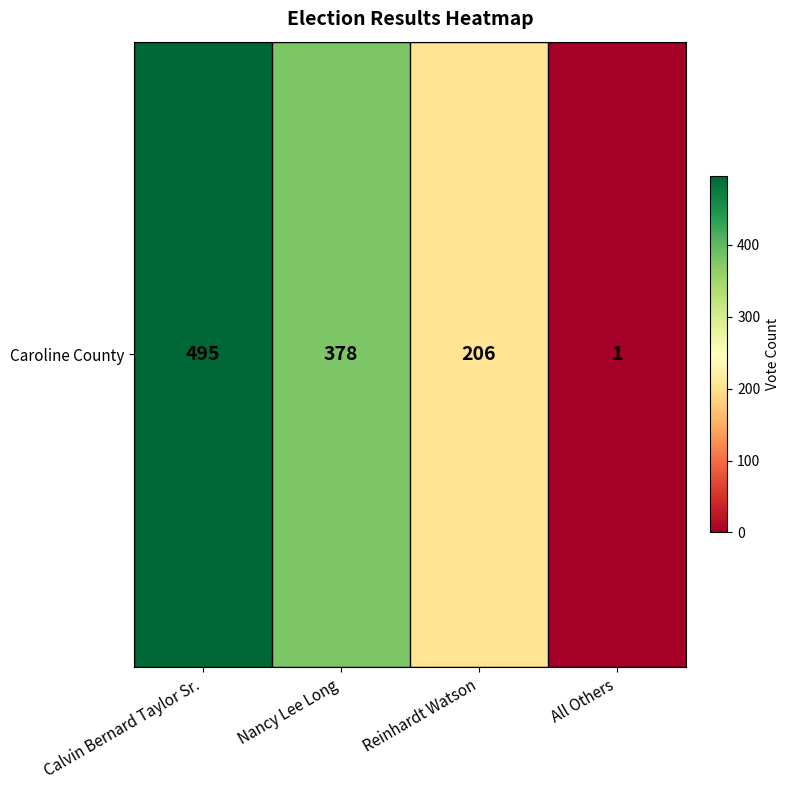

Reading right to left, transcribe all the data shown in this chart.

1	206	378	495